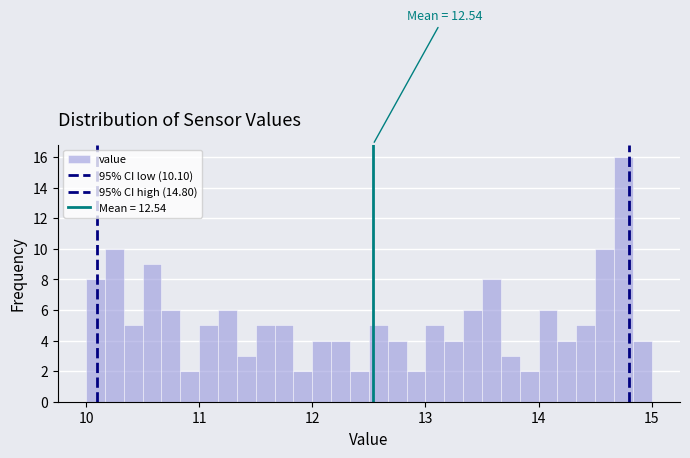

Around what value on the x-axis is the tallest bar? Give the approximate position of its centre, as read against the axis.

14.8